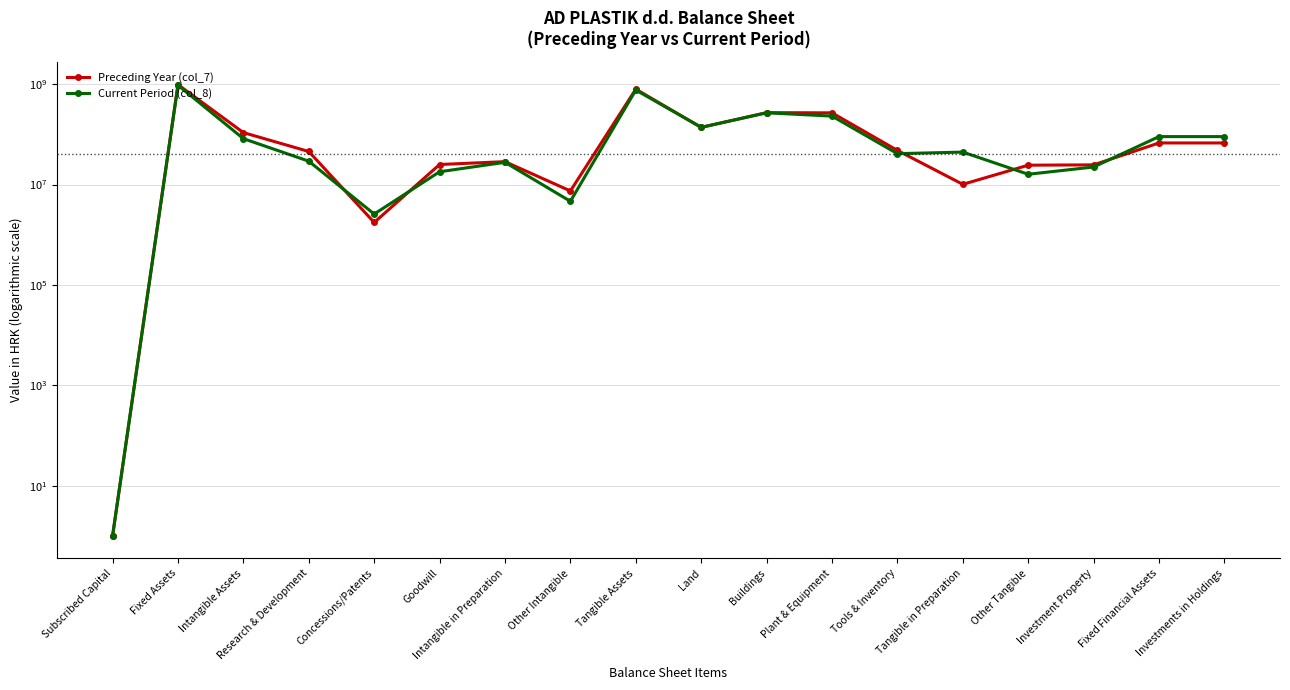

Count the number of data series in this chart.

2